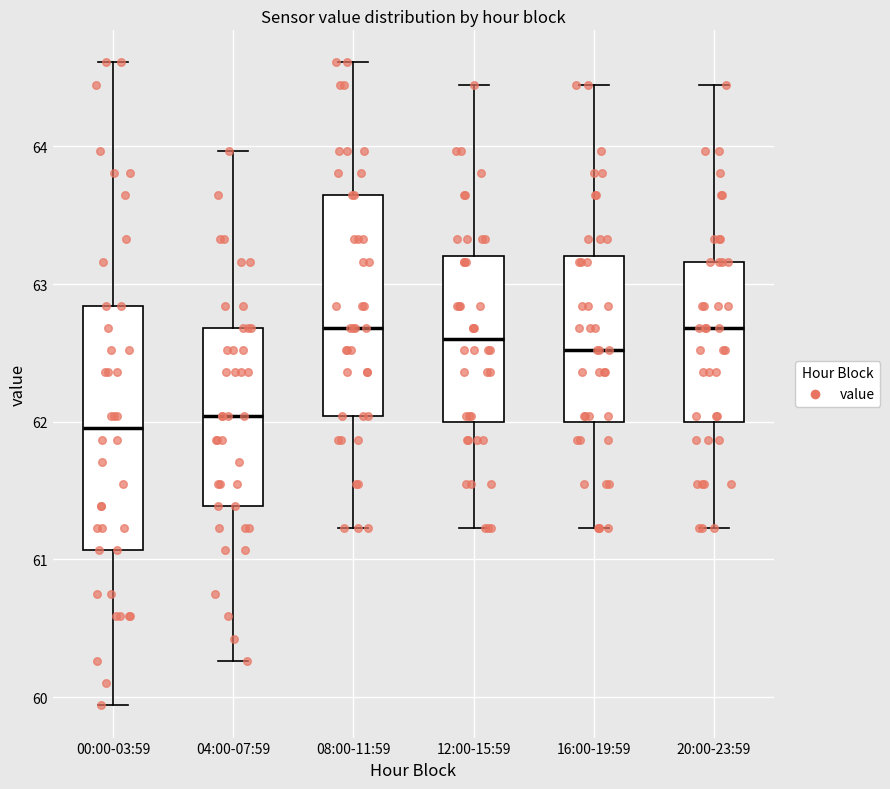

Where is the upper edge of the box for 16:00-19:59 on the y-axis? The values are not printed on the chart, so give them approximately, as read against the axis.

63.2